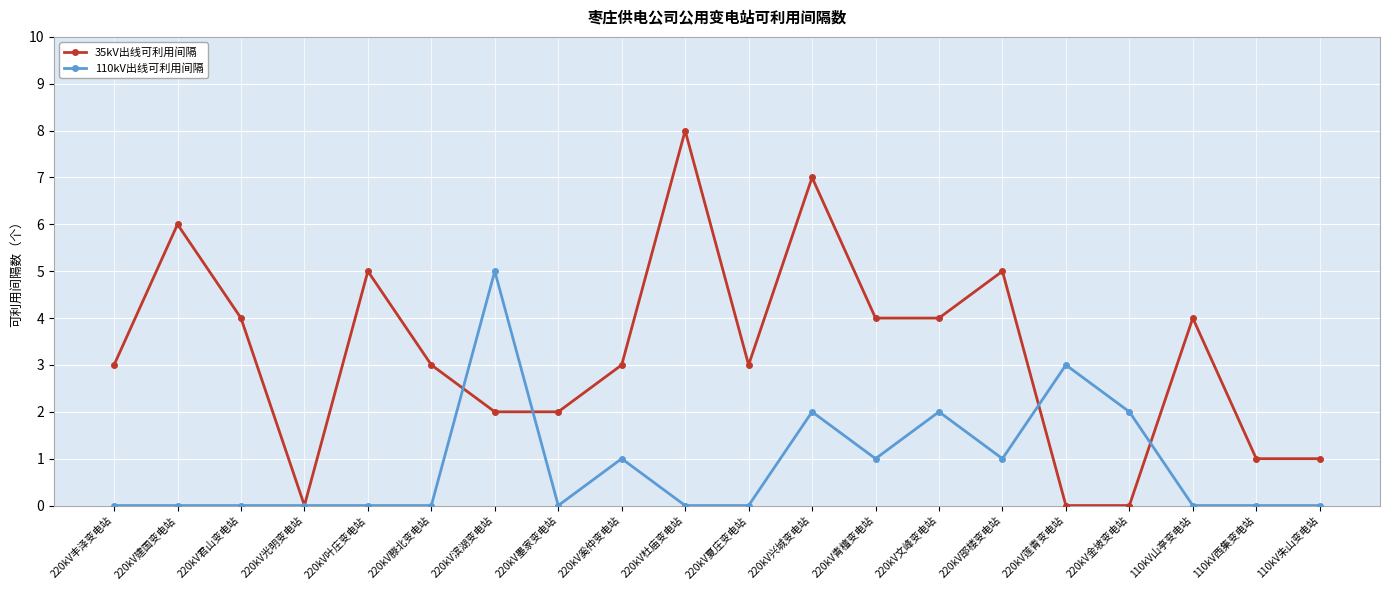

What are all the series names shown in the legend?

35kV出线可利用间隔, 110kV出线可利用间隔